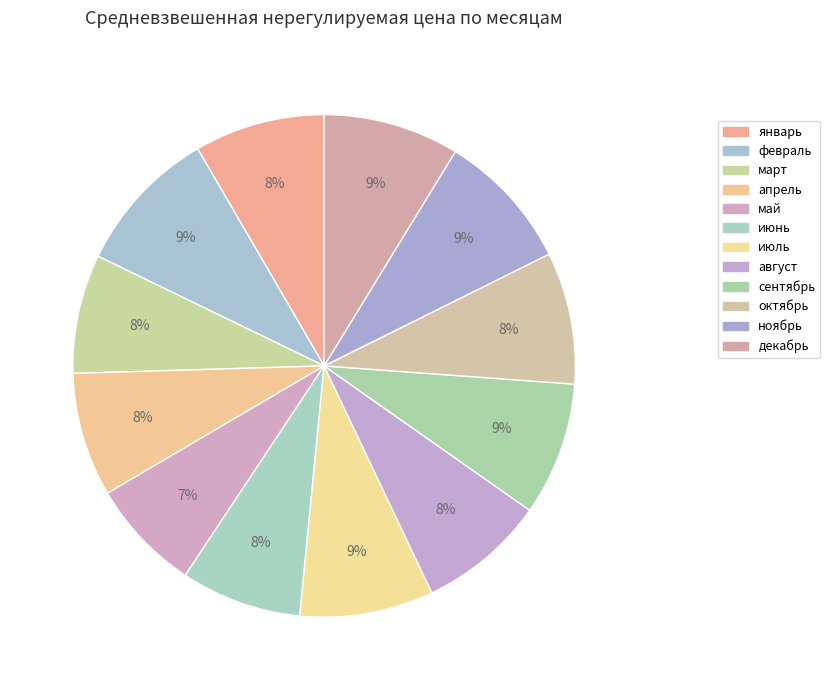

True or false: ноябрь accounts for 9% of the total.

True